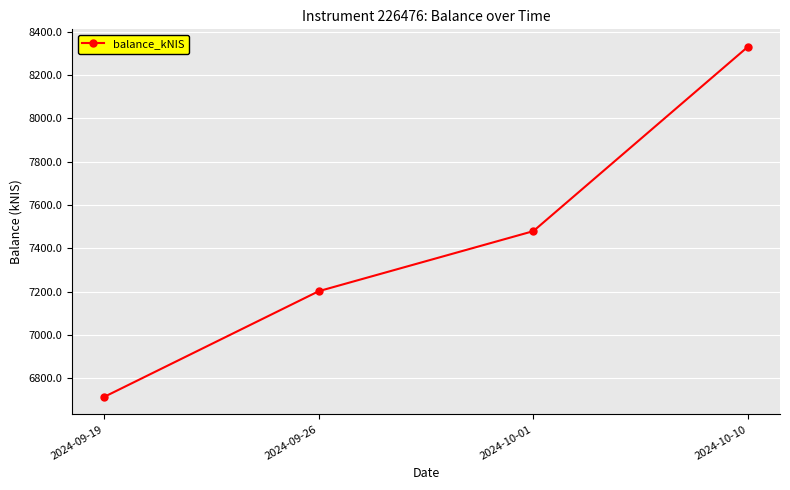

Read the value at 2024-10-10.

8331.3